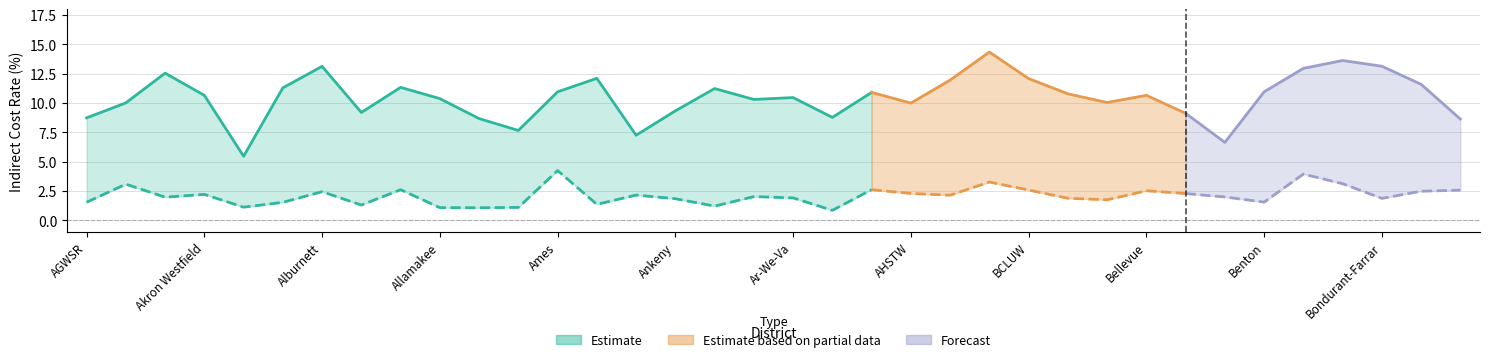

What position from the right is 3?

33